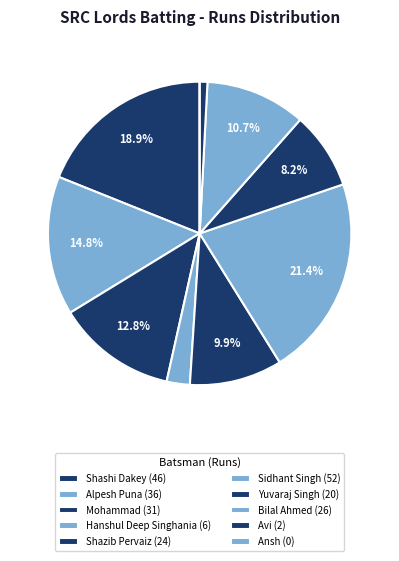

Which category has the biggest portion of the pie?

Sidhant Singh